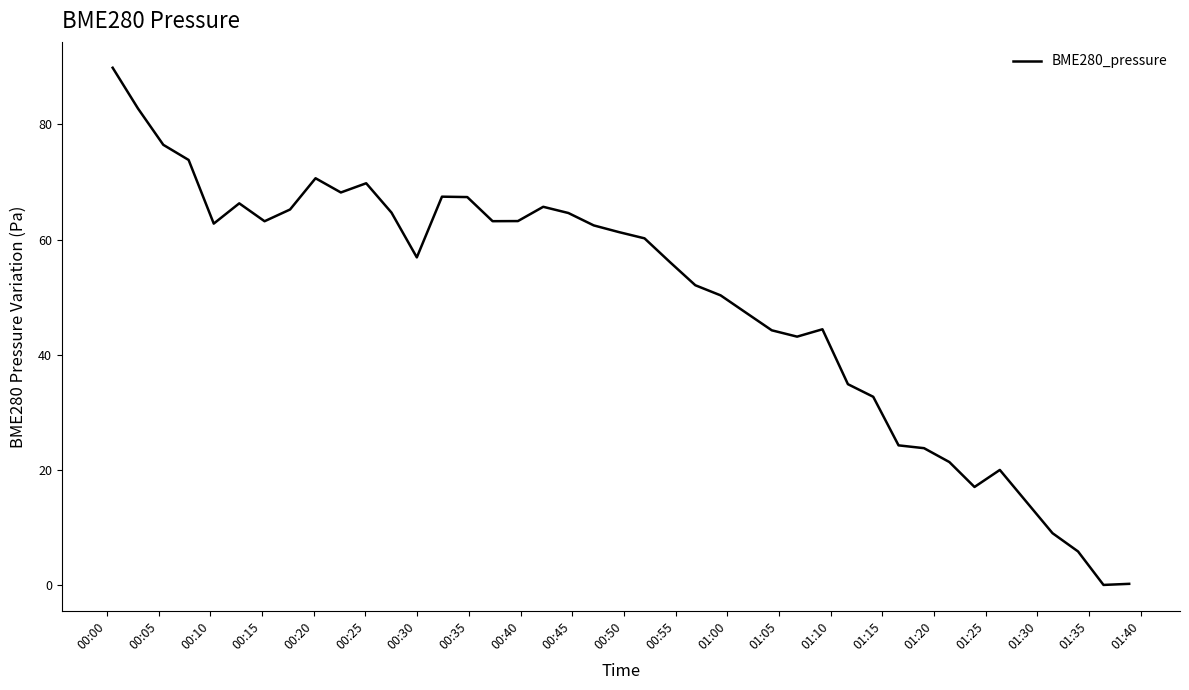

What is the maximum value shown in the chart?

89.9